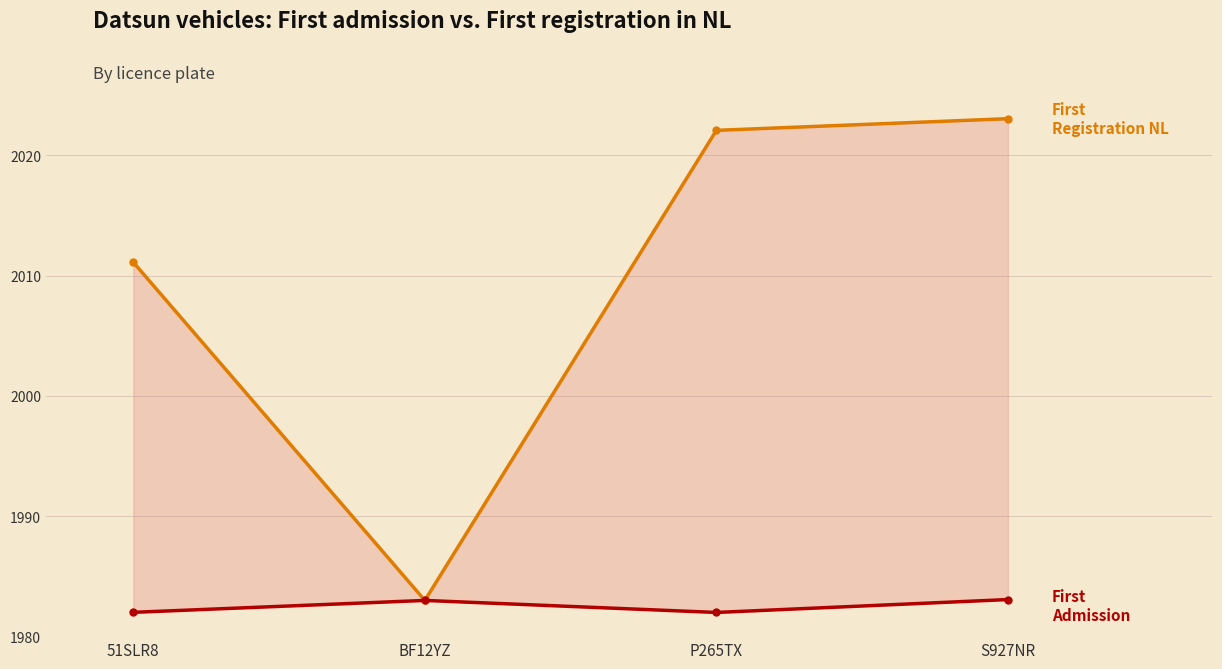

True or false: datum_eerste_toelating and datum_eerste_tenaamstelling_in_nederland cross at least once.

False